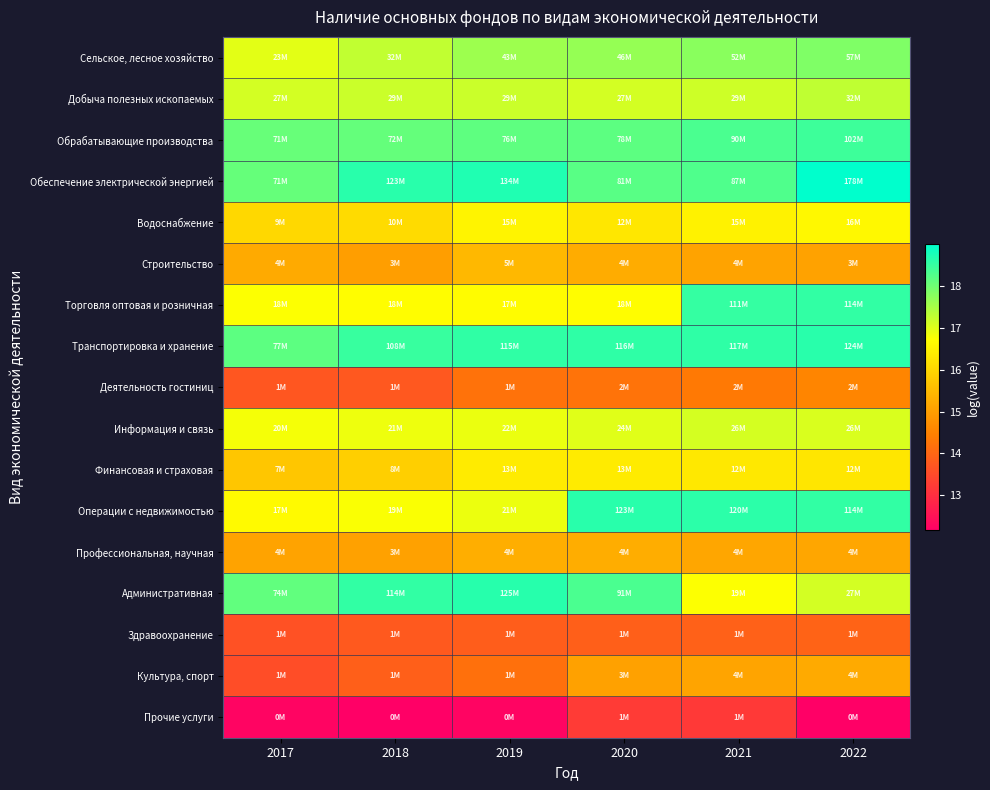

Which series has the largest range (max minus min)?

Операции с недвижимостью